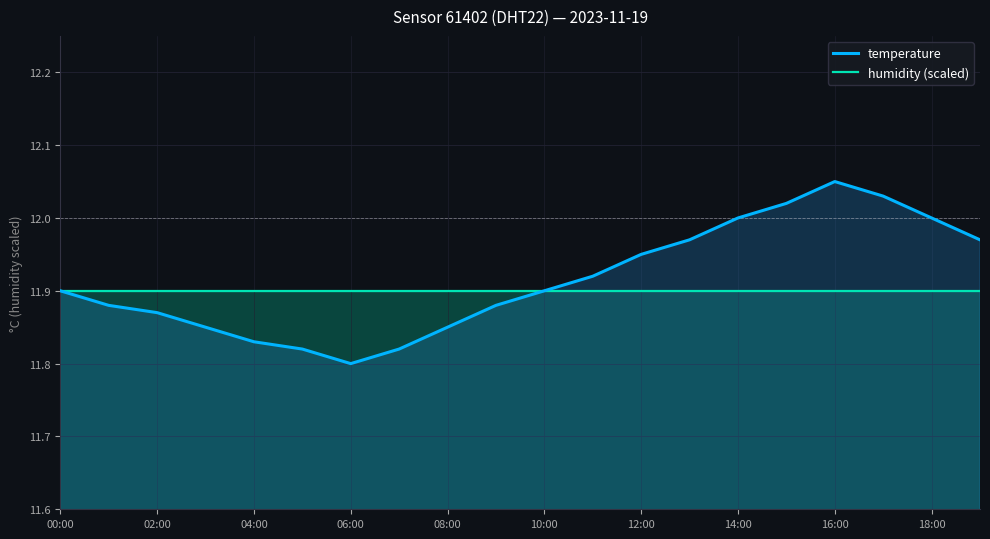

How many lines are shown in the chart?

2